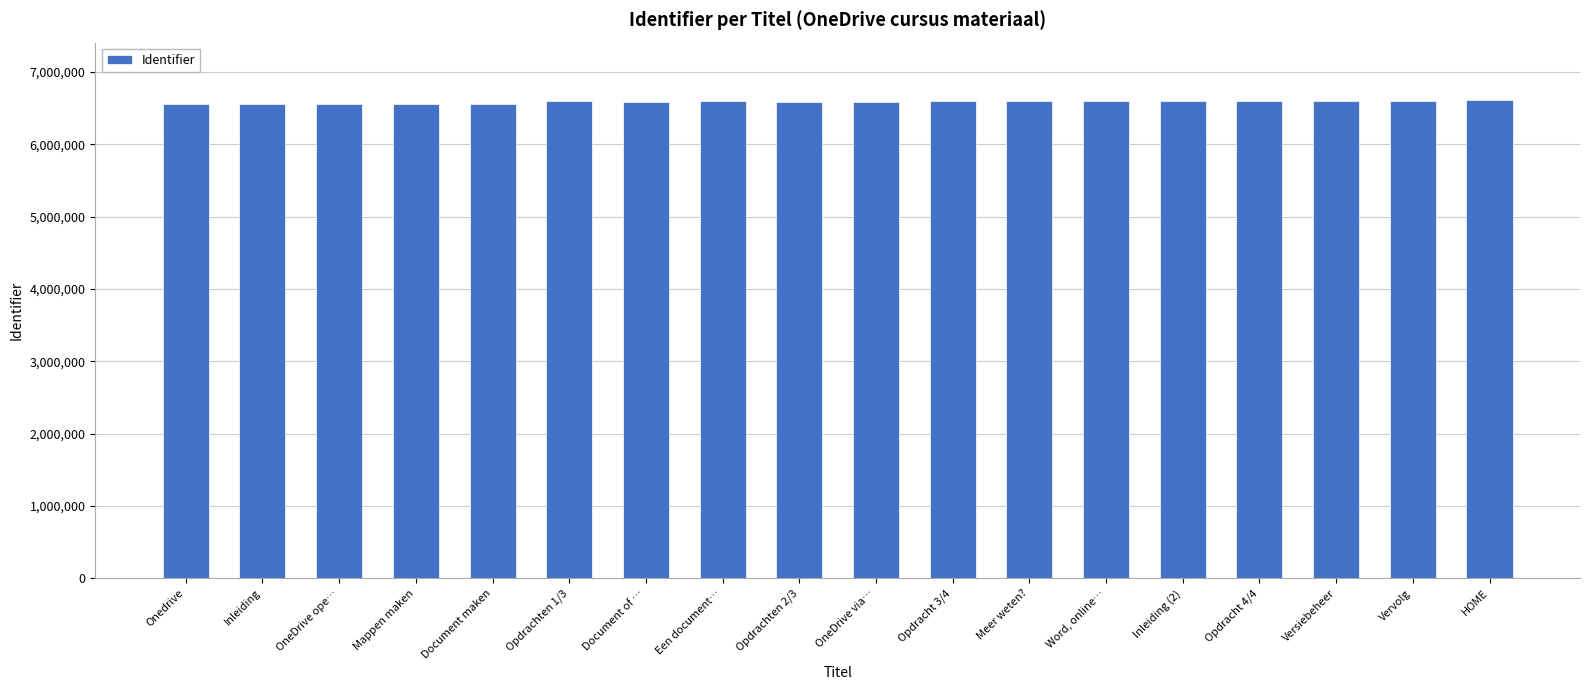

Rank the categories by value from highest to lowest.

HOME, Versiebeheer, Meer weten?, Een document…, Vervolg, Opdracht 4/4, Opdracht 3/4, Opdrachten 1/3, Inleiding (2), Word, online…, Opdrachten 2/3, OneDrive via…, Document of …, Document maken, Mappen maken, OneDrive ope…, Inleiding, Onedrive